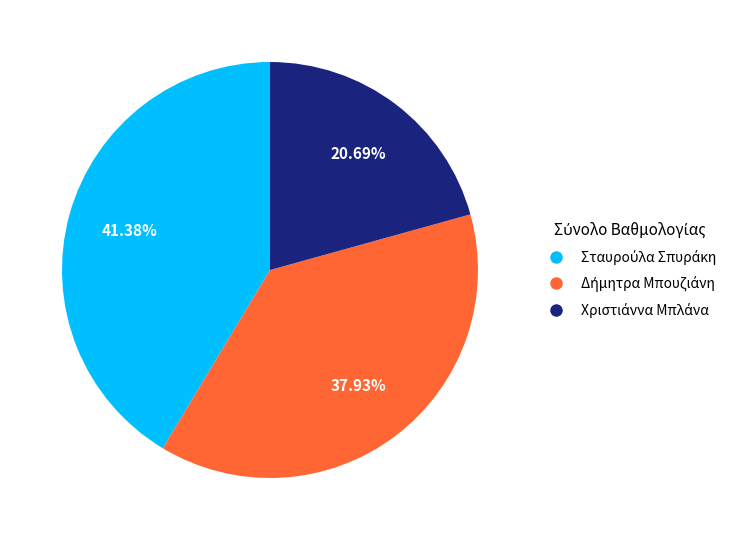

How many segments does this pie chart have?

3